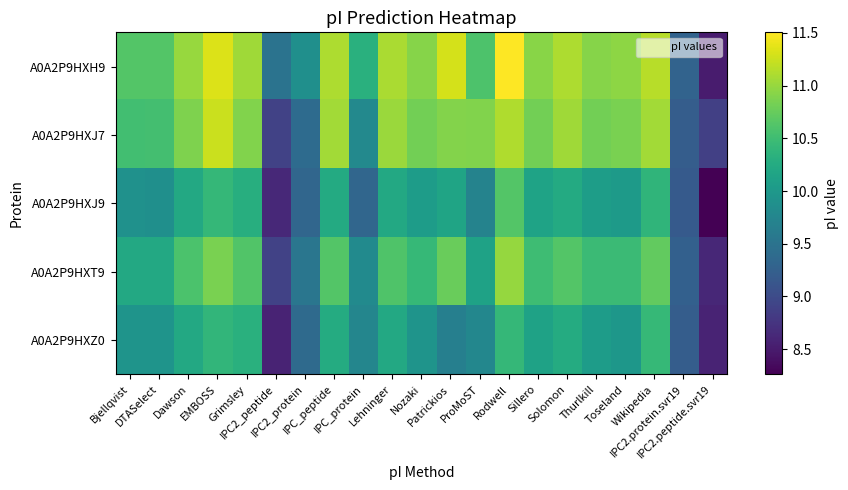

At which category is the sum across all series the highest?

Rodwell